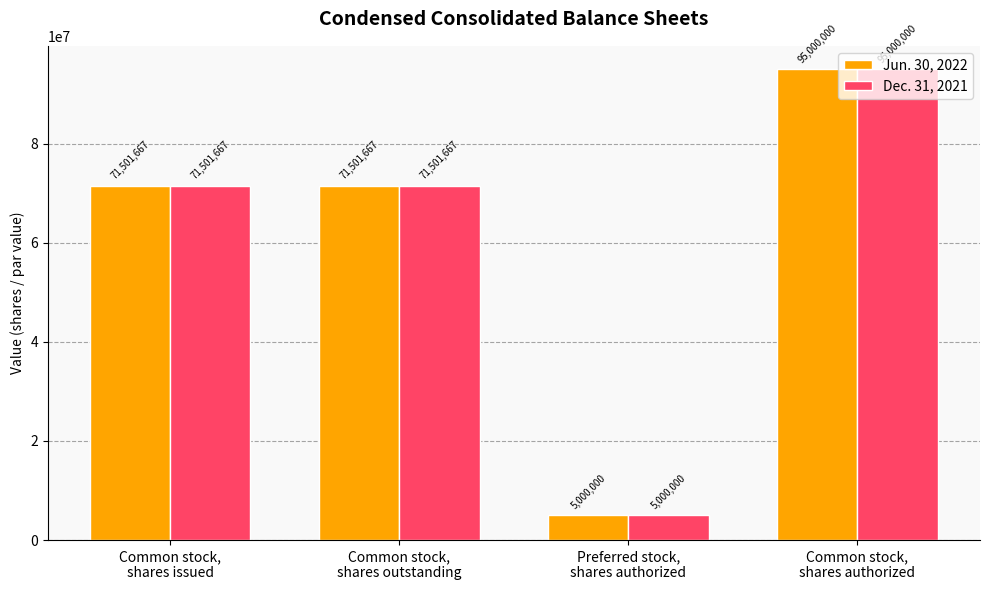

What is the highest value of the Dec. 31, 2021 series?

95000000